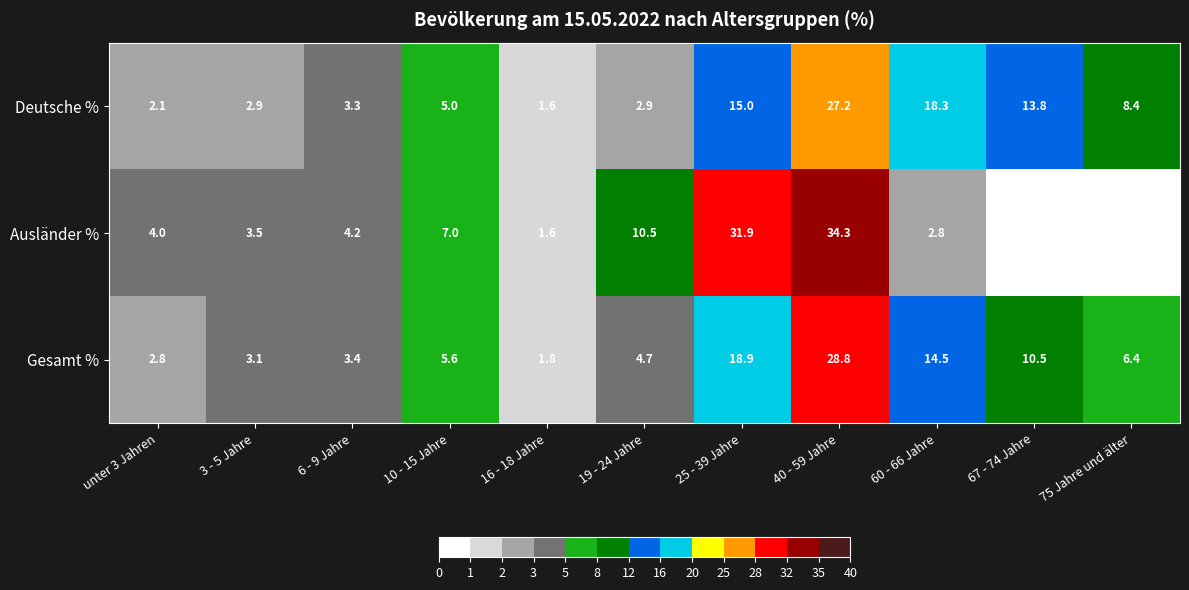

Which series has the widest spread of values?

Ausländer %